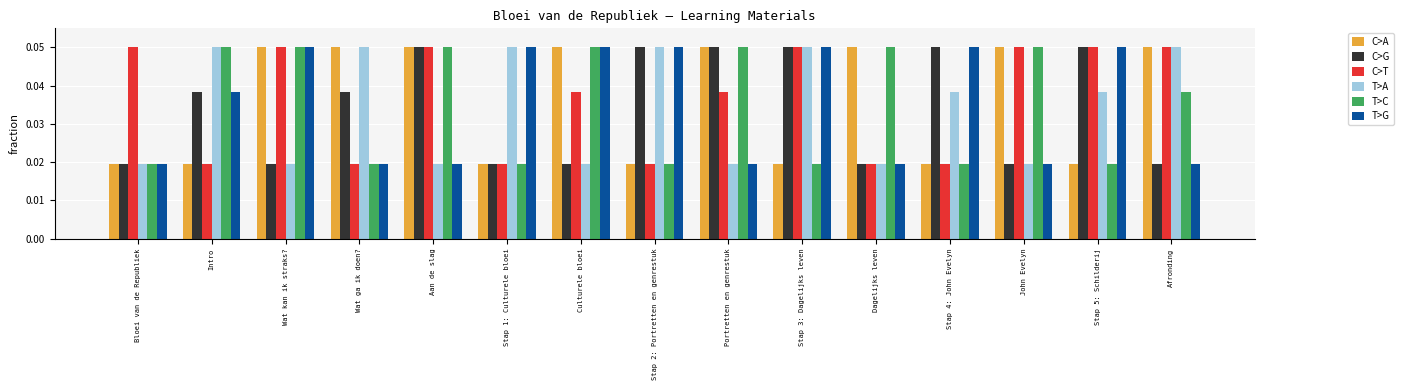

How many C>T values are between 0 and 1?

15